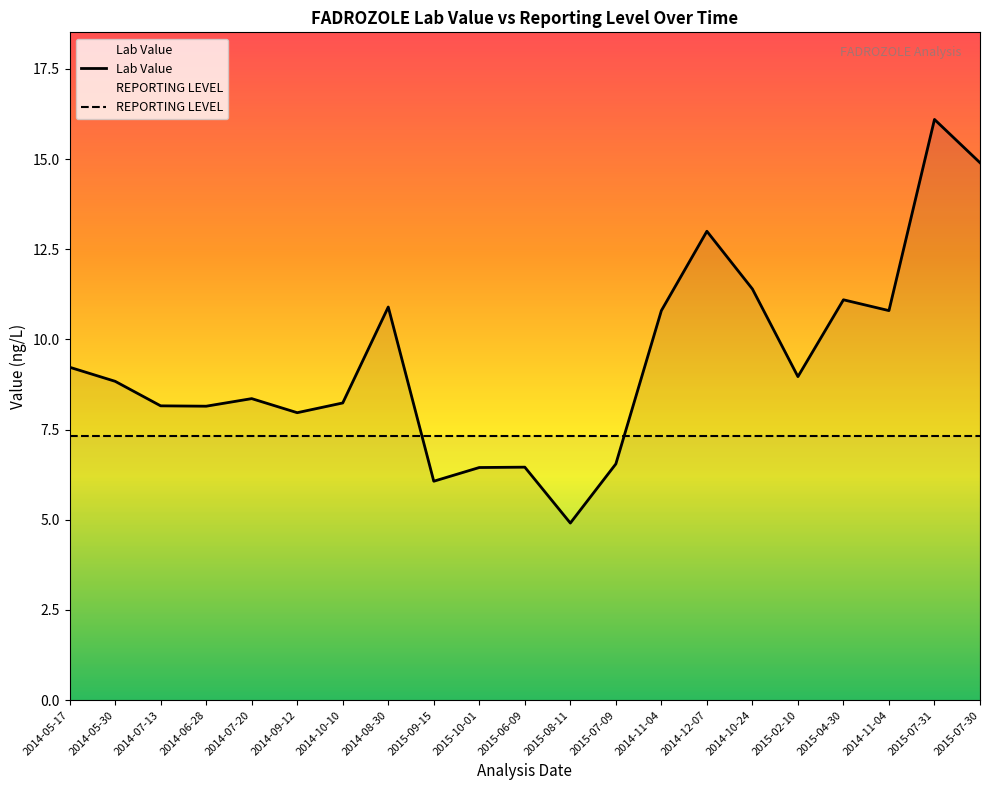

How many points are lower than both their immediate neighbors (excluding endpoints)?

6